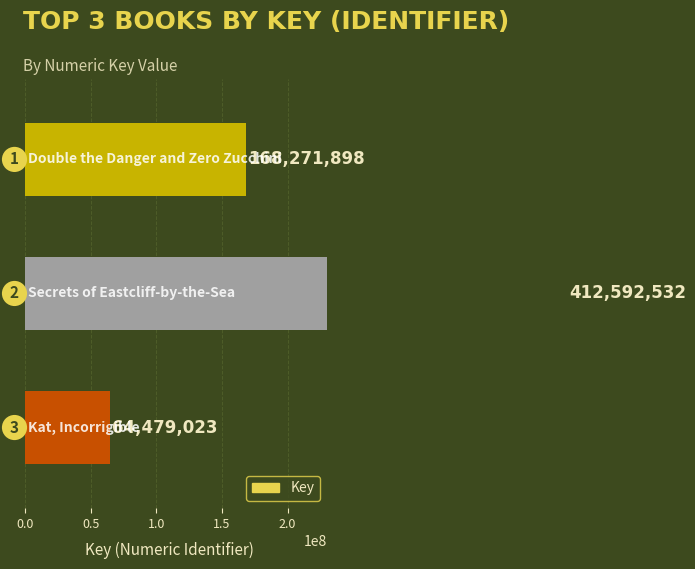

Reading right to left, list all the values displayed in this chart.

0.5=64479023	0.0=412592532	−0.5=168271898